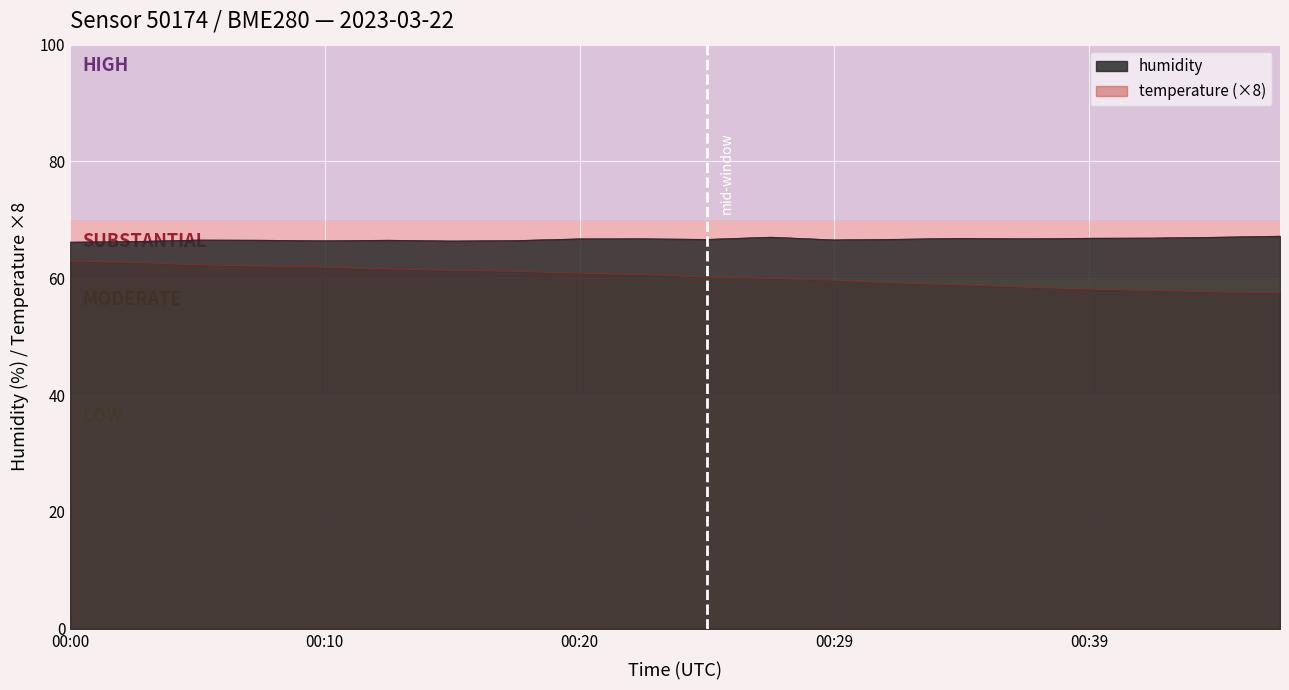

True or false: humidity has more than 2 points higher than both neighbors.

True